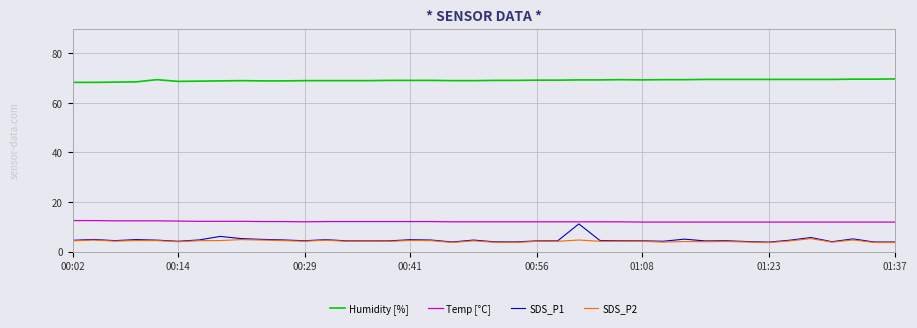

True or false: Temp [°C] and Humidity [%] intersect in this chart.

False